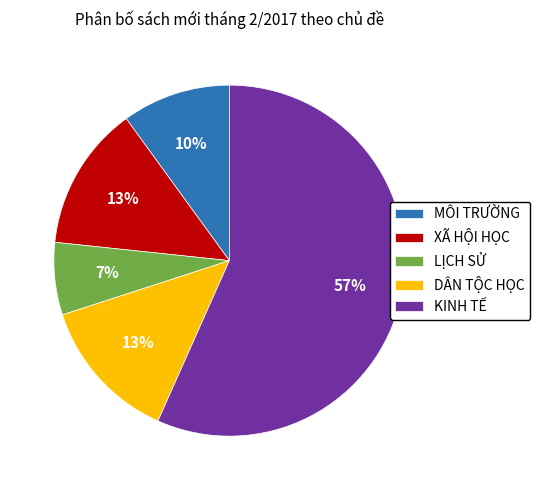

Which slice is the smallest?

LỊCH SỬ